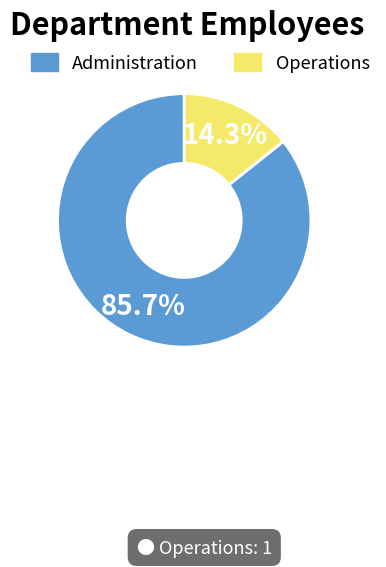

Rank the categories by value from lowest to highest.

Operations, Administration